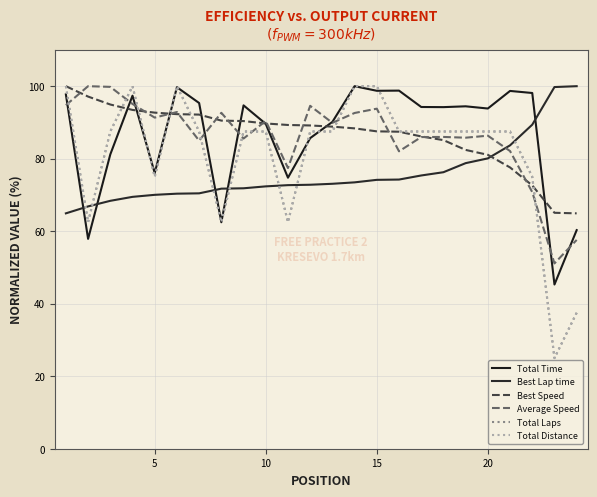

Is this an area chart (filled region under the line)?

No